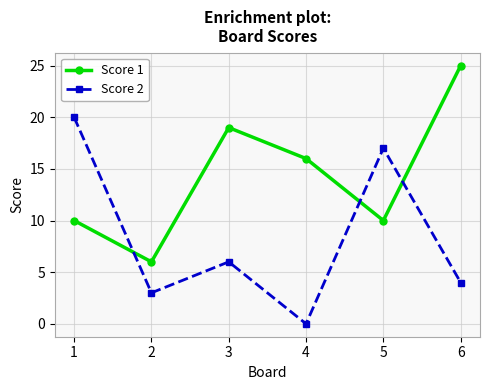

How many data points does each series have?

6